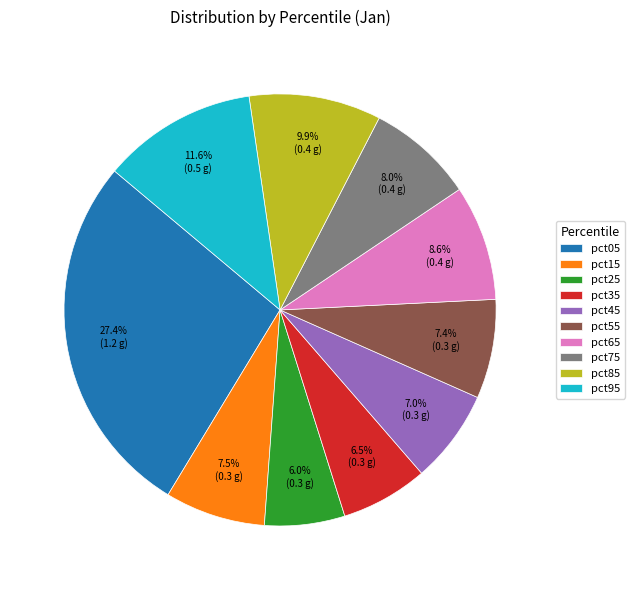

Which has a higher value, pct15 or pct35?

pct15